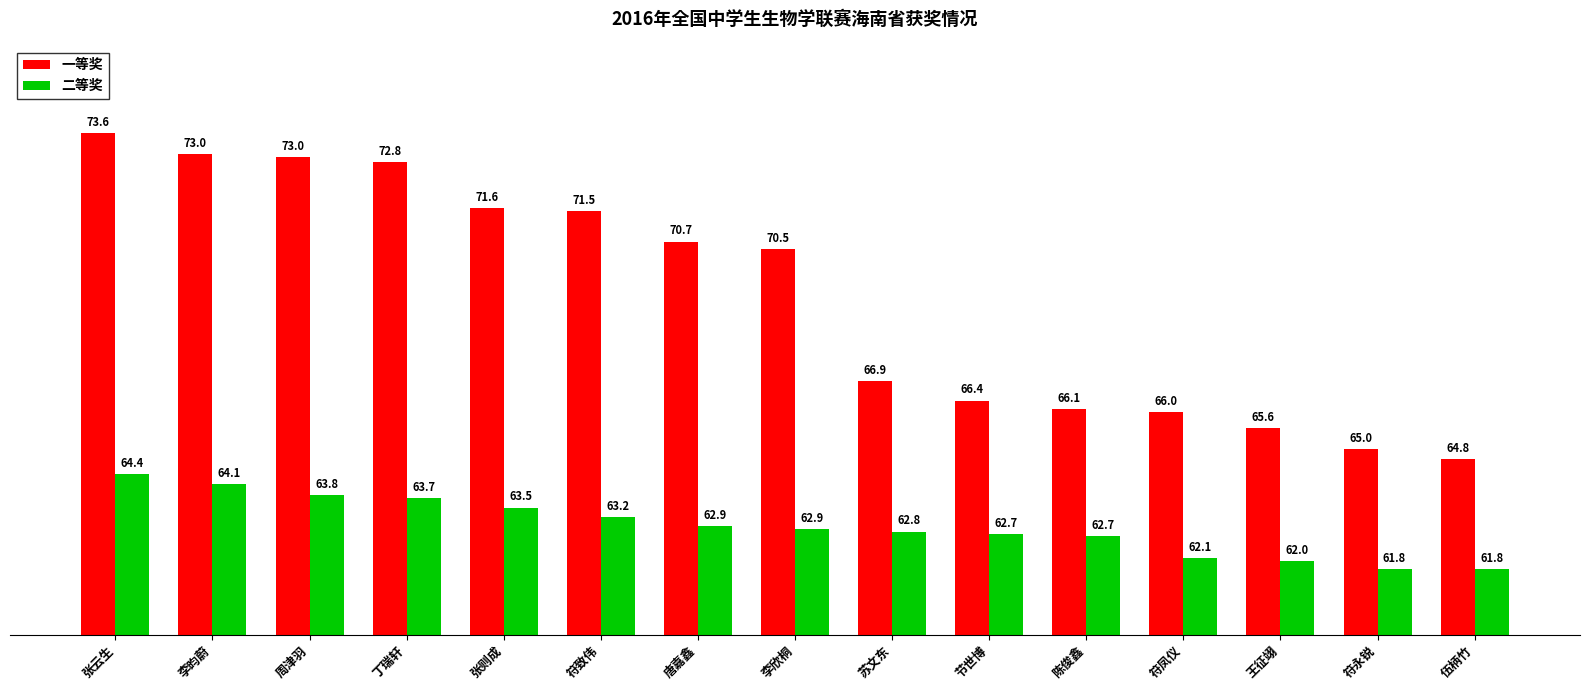

Does the chart contain any negative values?

No